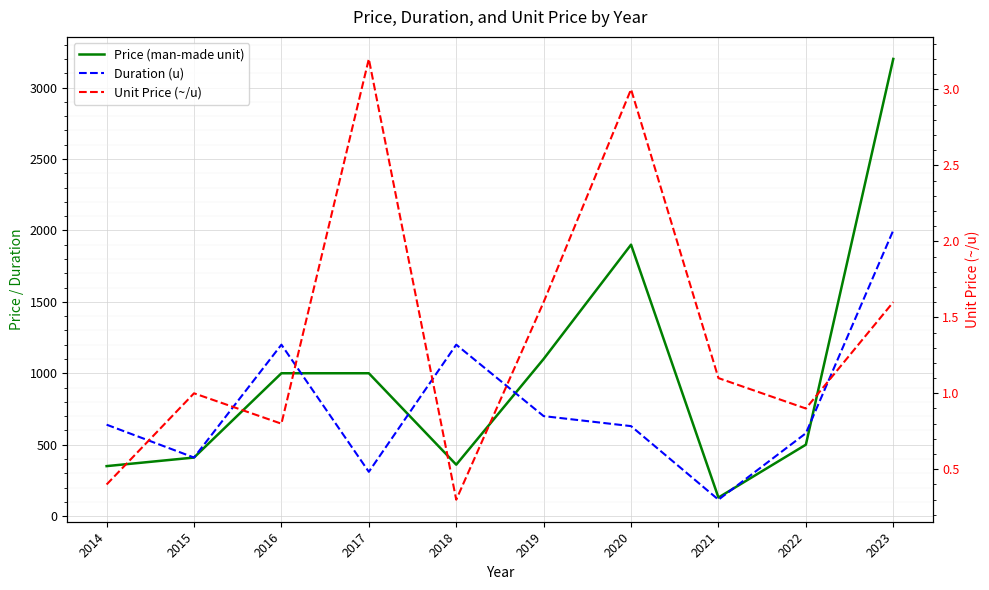

Is this an area chart (filled region under the line)?

No